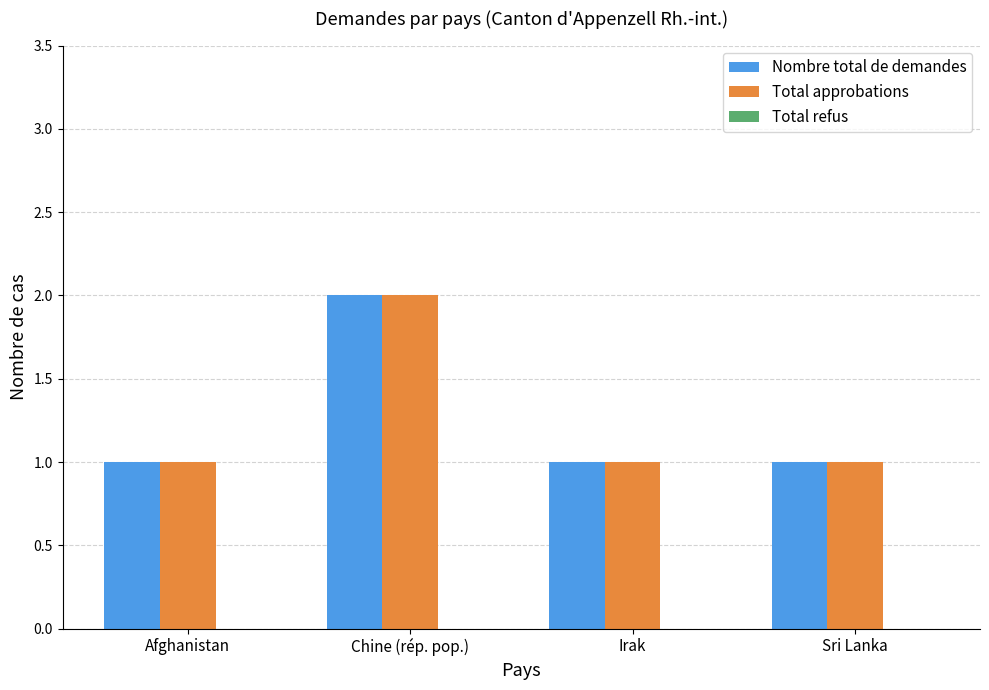

Are the bars horizontal?

No